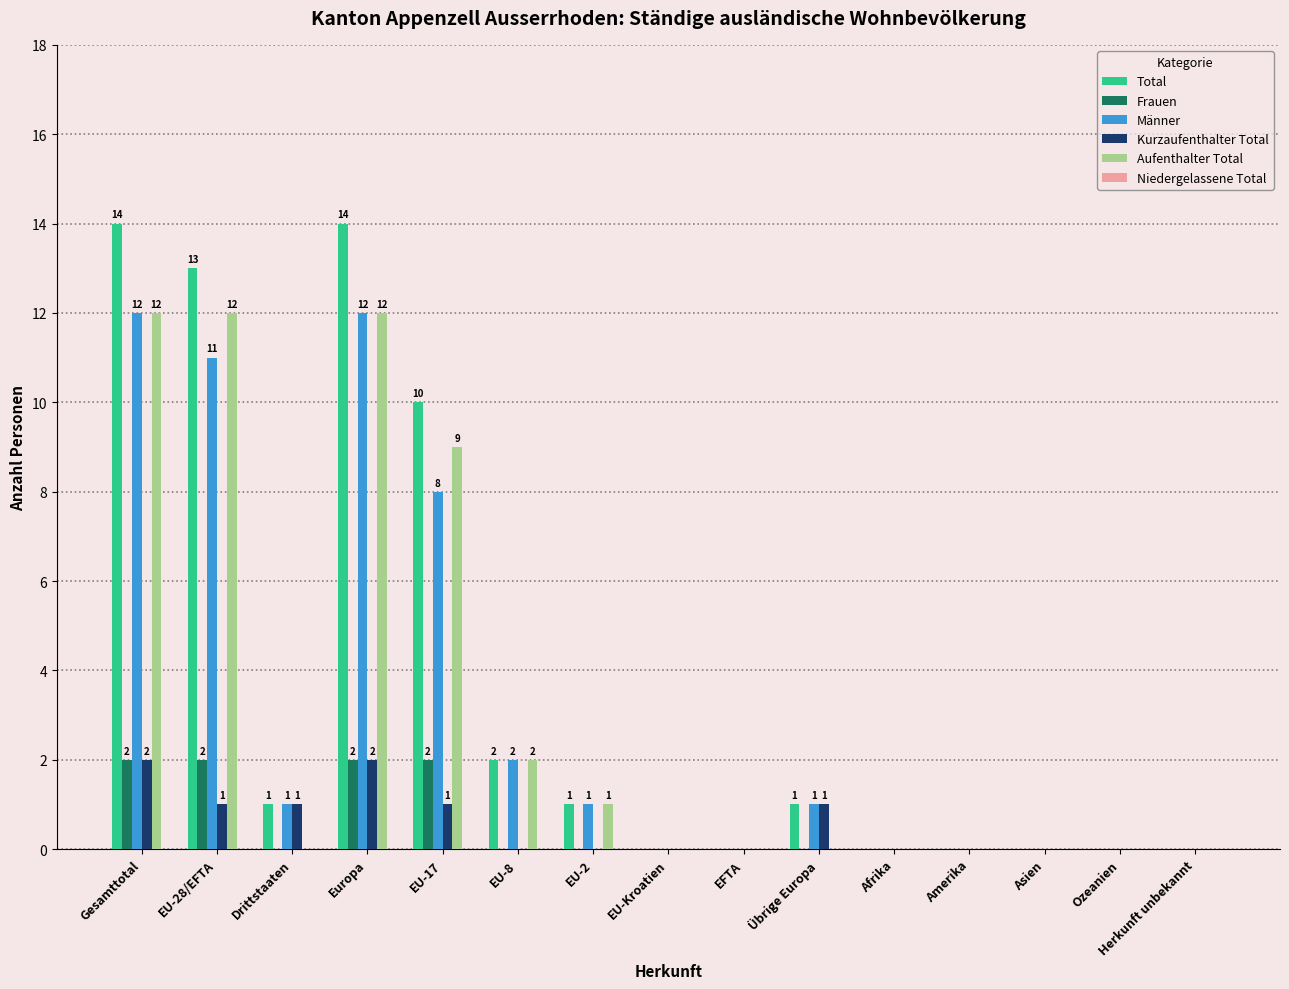

What is the total value across all series at Europa?

42